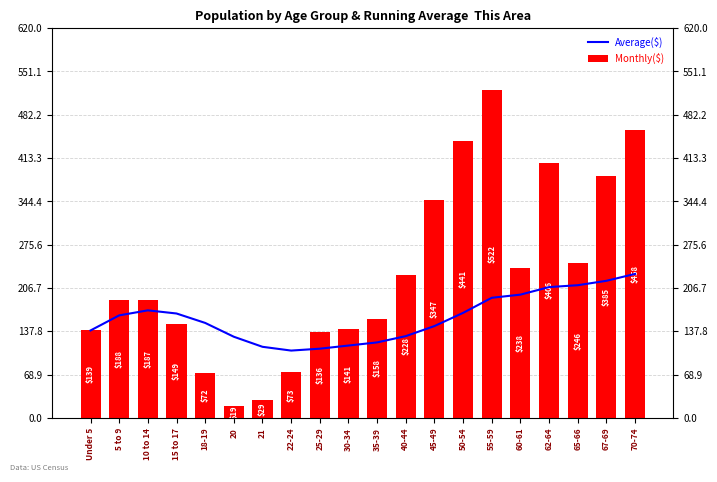

The value of Average($) at 40-44 is 174. True or false?

False